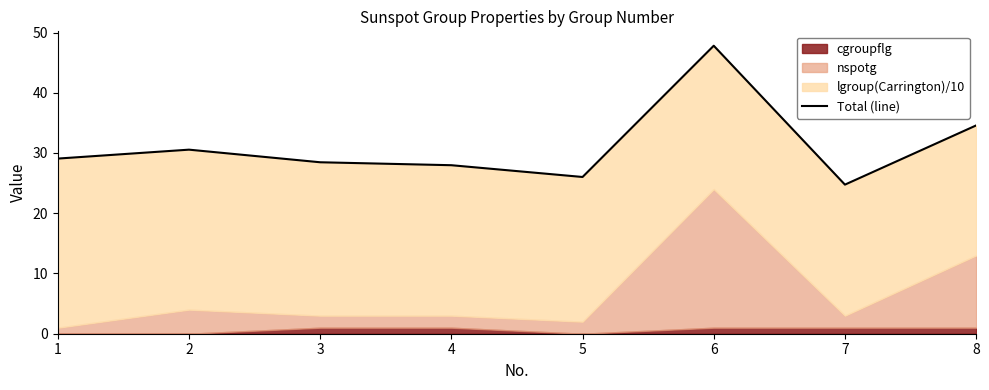

Count the number of categories in the chart.

8